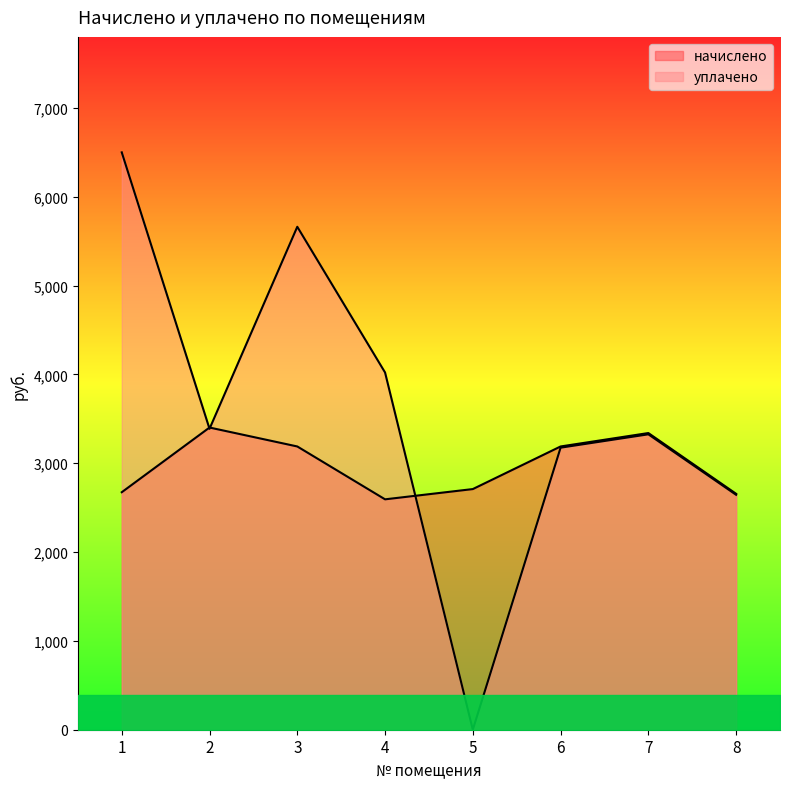

Reading left to right, transcribe all the data shown in this chart.

начислено: 1=2673.8	2=3402.2	3=3189.0	4=2593.8	5=2709.4	6=3189.0	7=3340.0	8=2656.0
уплачено: 1=6500.0	2=3387.6	3=5662.3	4=4021.9	5=0.0	6=3175.3	7=3325.7	8=2644.6